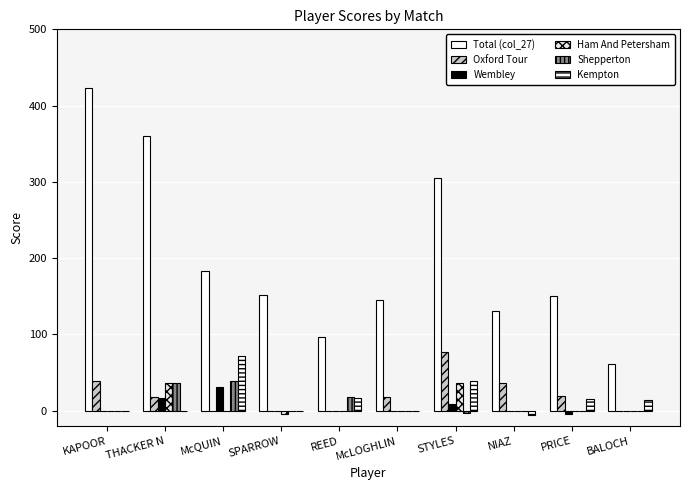

How many groups of bars are there?

10